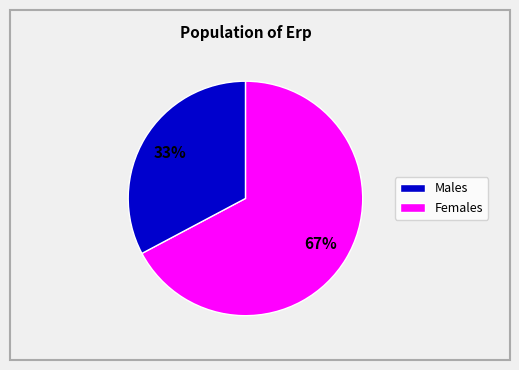

Count the number of slices in the pie.

2